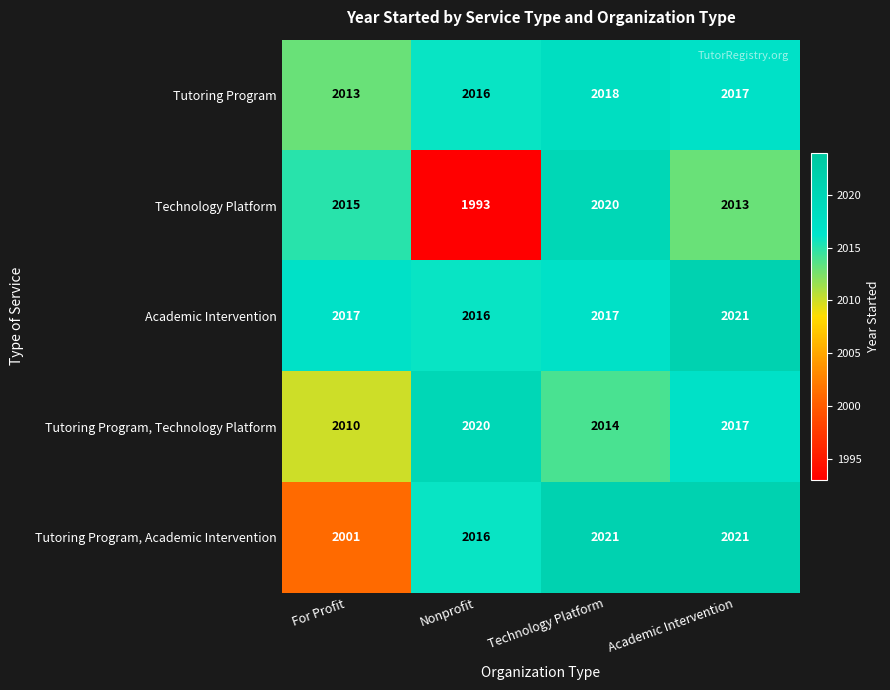

Count the Tutoring Program, Academic Intervention values in the range 2016 to 2021.

3